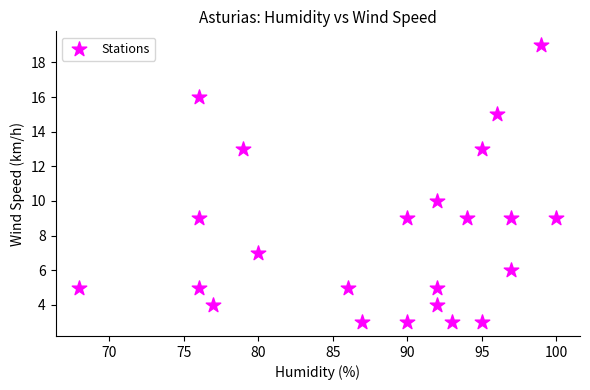

What is the range of Y values (max minus min)?

16